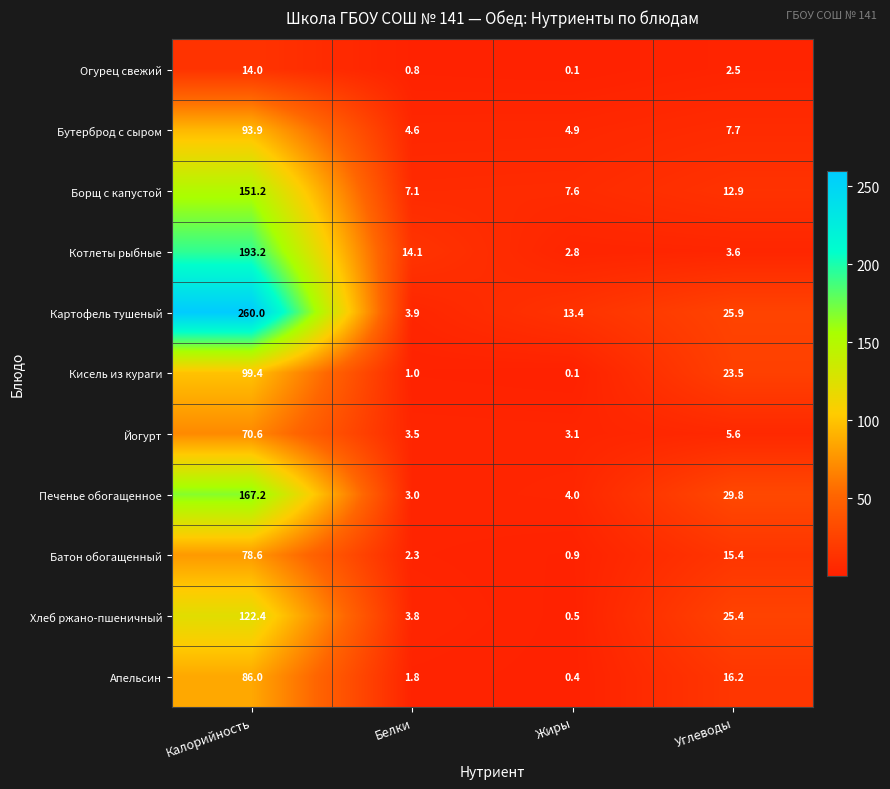

What is the total value across all series at Калорийность?

1336.5